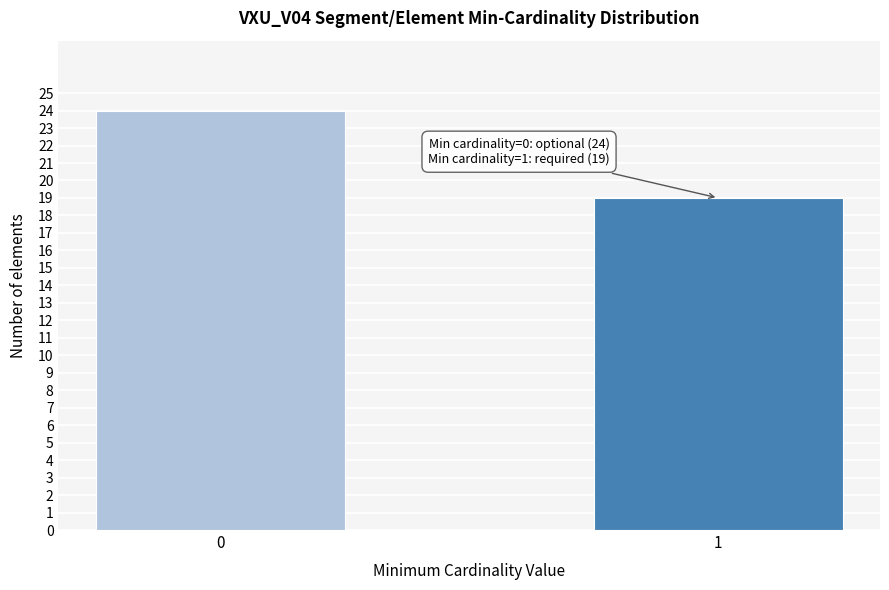

Reading left to right, extract all data points from this chart.

0=24	1=19